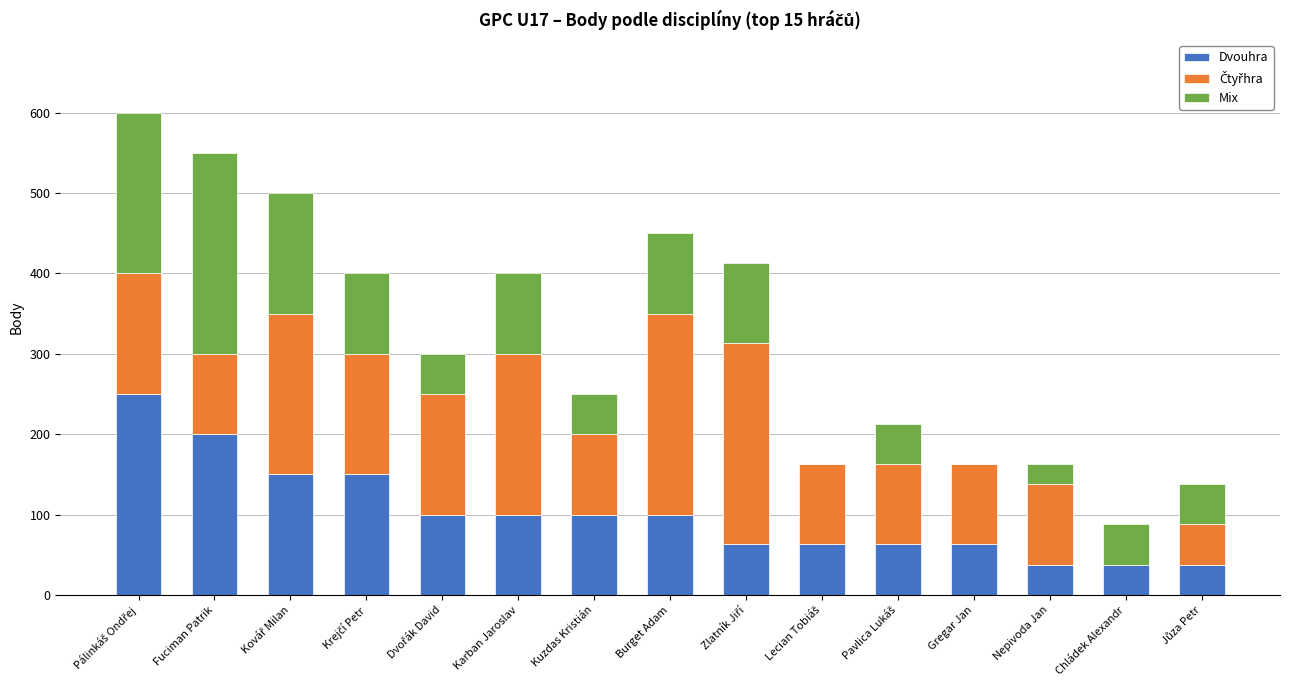

The Dvouhra series shows 100 at Kuzdas Kristián. True or false?

True